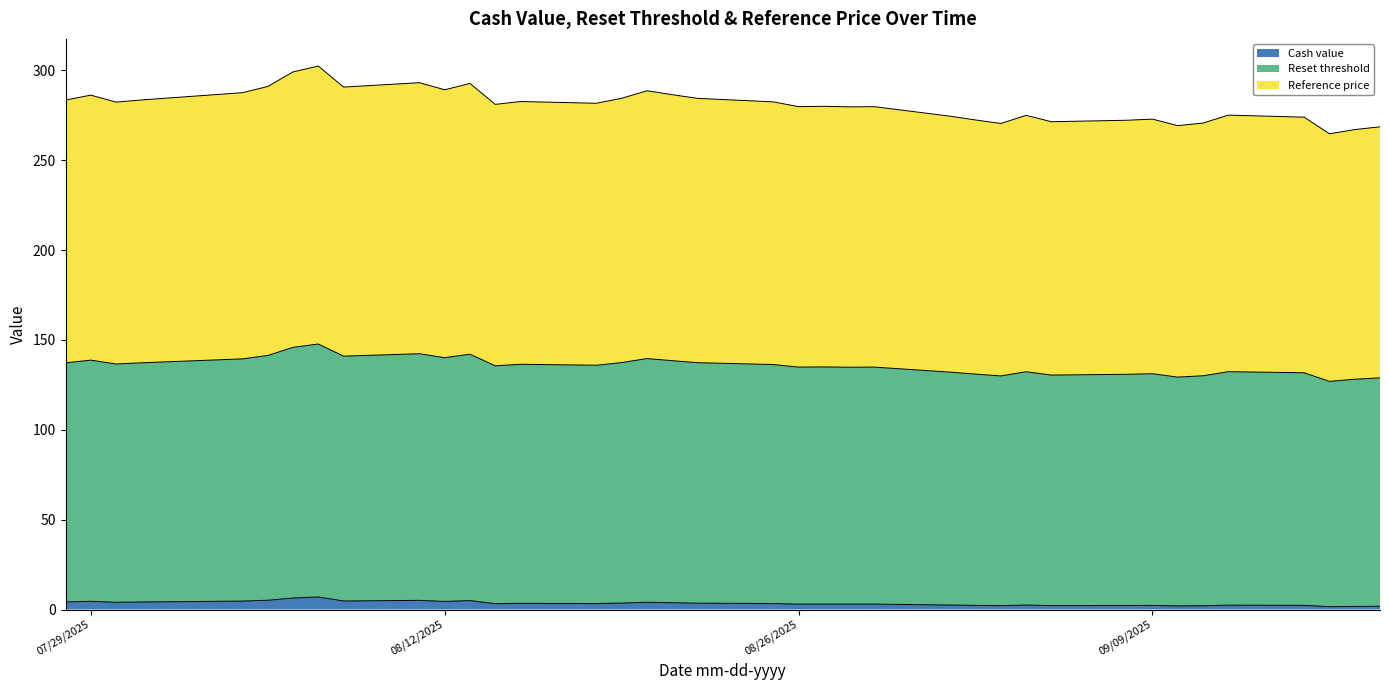

What is the lowest value of the Cash value series?

1.6